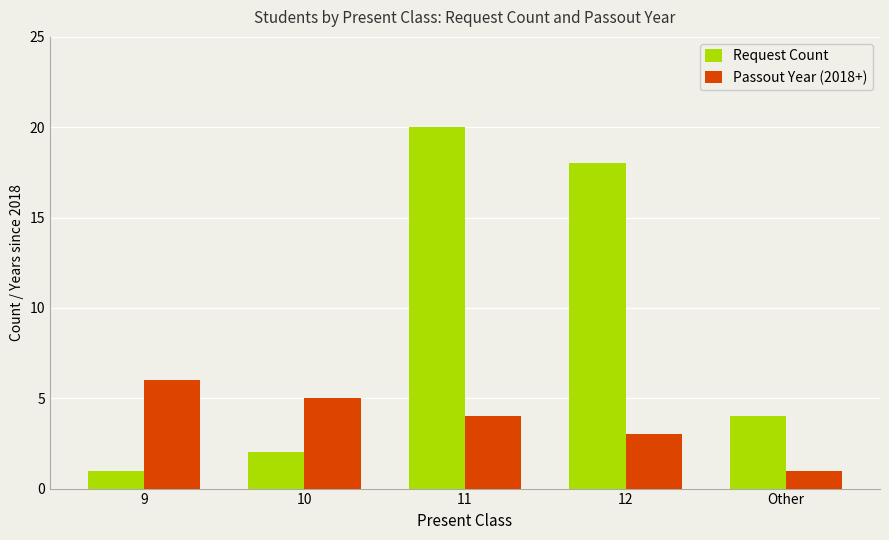

Read the Request Count value at Other.

4